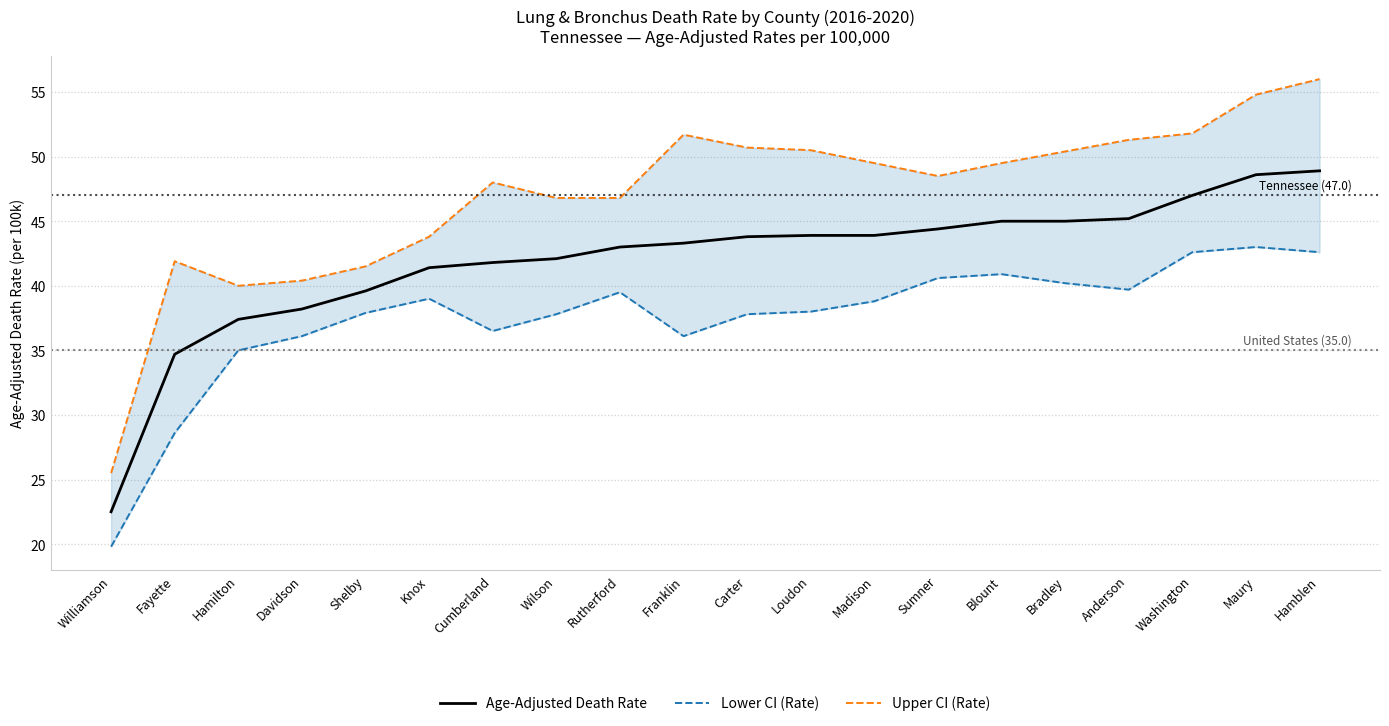

What is the average value of the Lower CI (Rate) series?

37.5